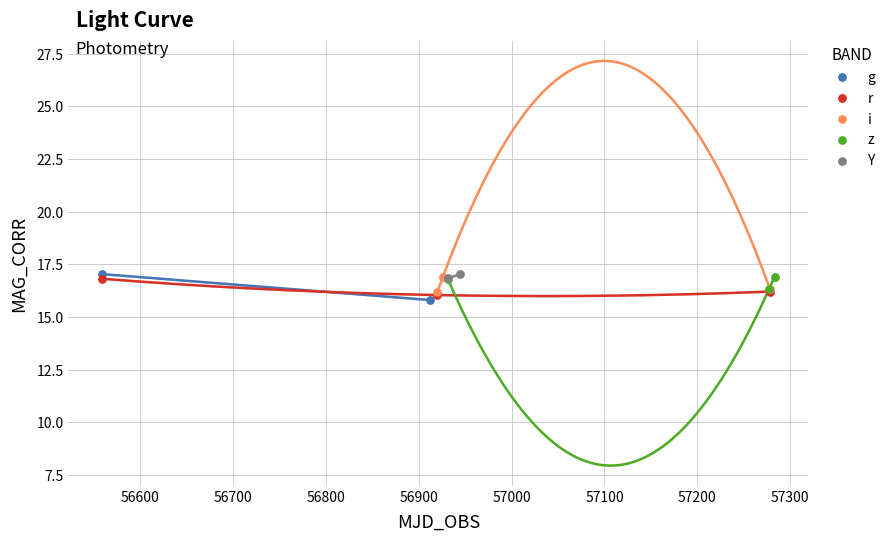

What are all the series names shown in the legend?

g, r, i, z, Y